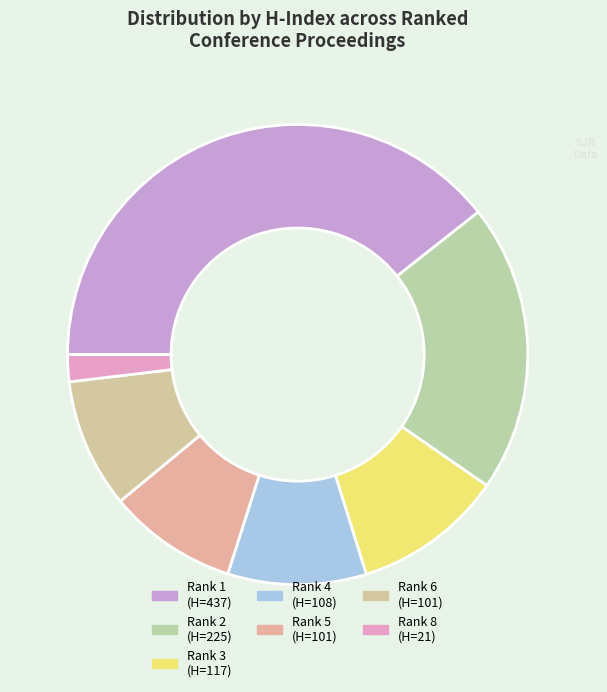

Is there a majority slice in this chart?

No